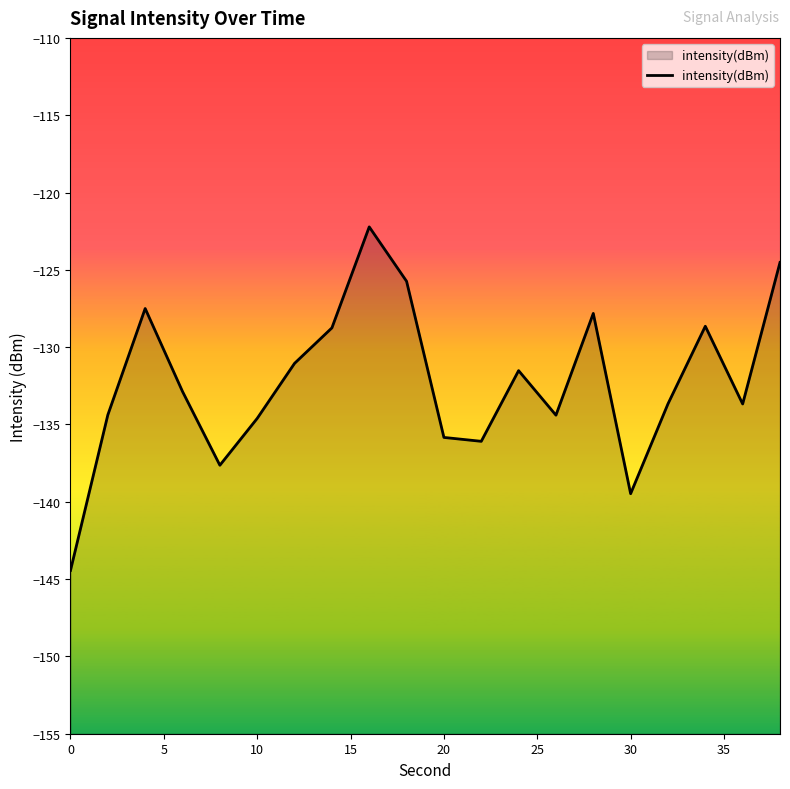

How many interior local valleys (lower than both neighbors) does the data have?

5